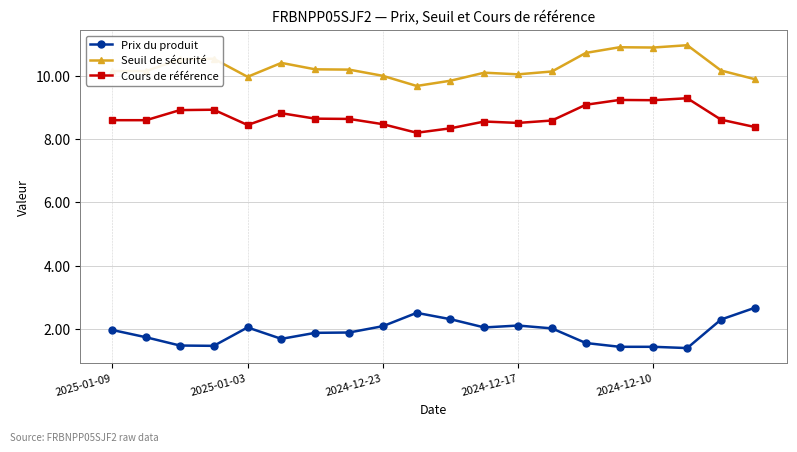

What are all the series names shown in the legend?

Prix du produit, Seuil de sécurité, Cours de référence